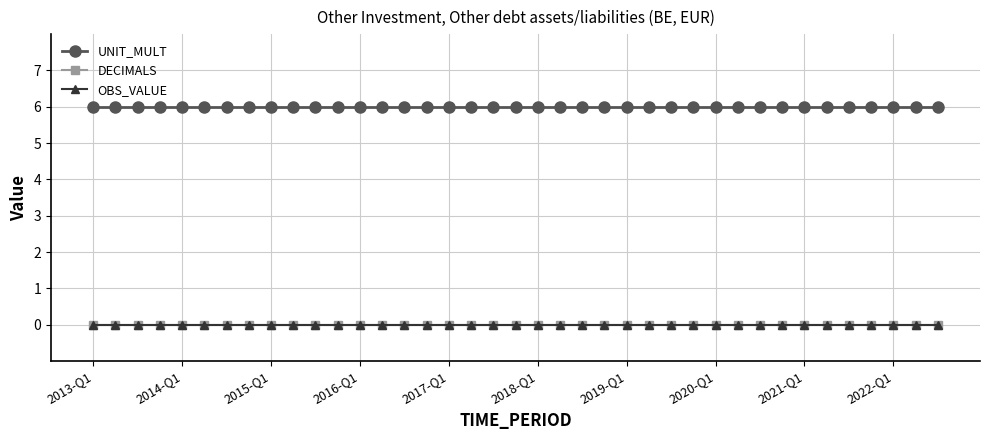

Is this an area chart (filled region under the line)?

No